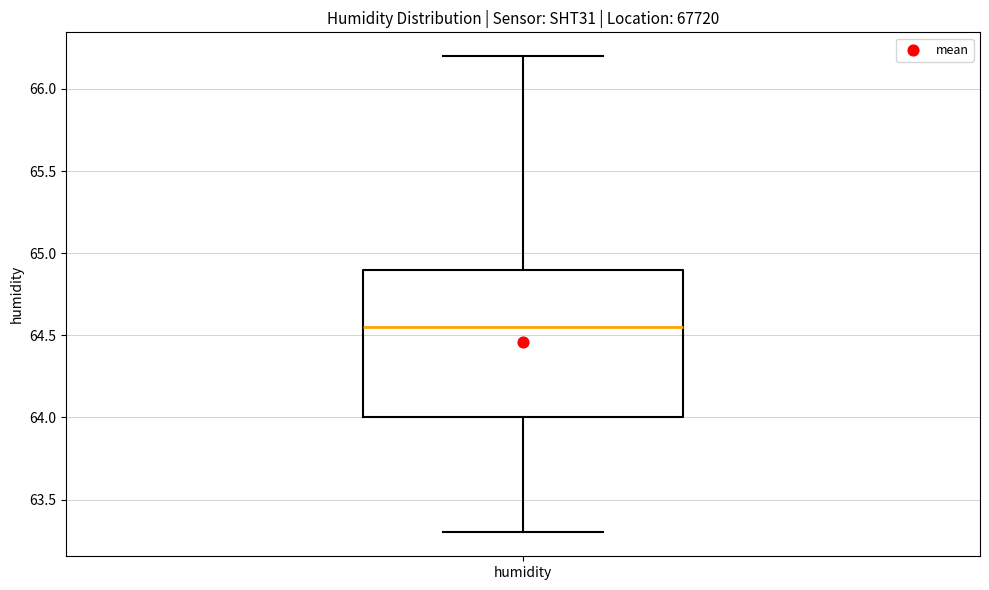

Read this box plot against the y-axis: the position of the median line, the range covered by the box, and the ends of both whiskers. The values are not printed on the chart, so give them approximately, as read against the axis.

median 64.55, box 64.00 to 64.90, whiskers 63.30 to 66.20